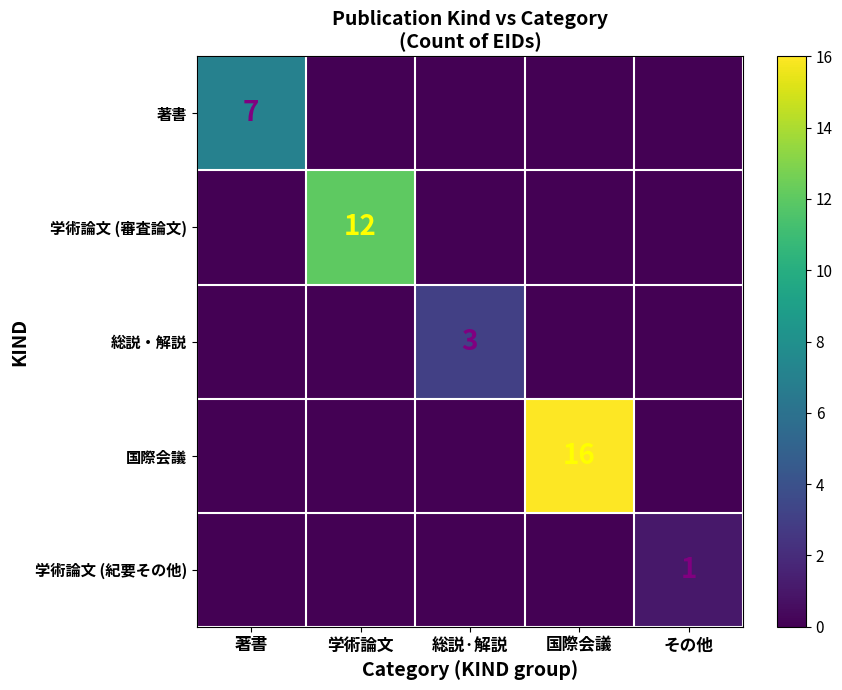

Which category has the highest value across all series?

国際会議